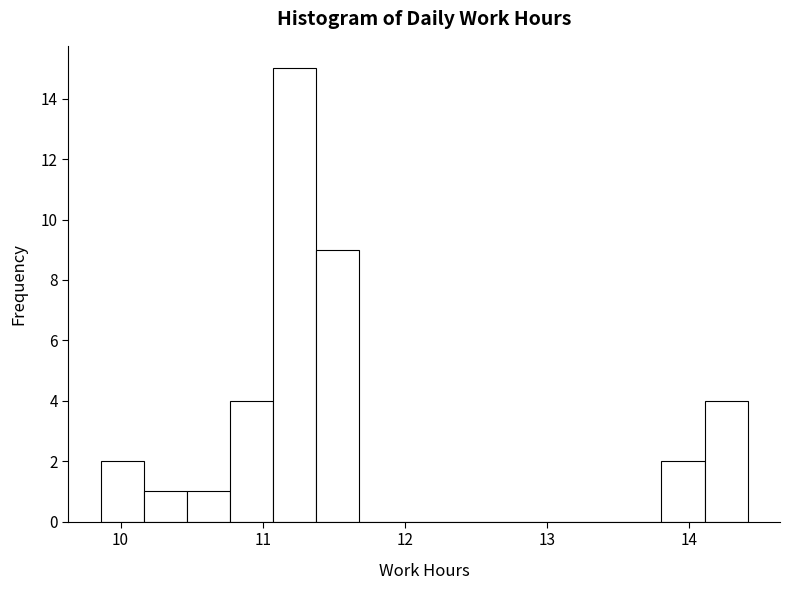

Read against the x-axis, roughly where is the centre of the tallest bar?

11.2